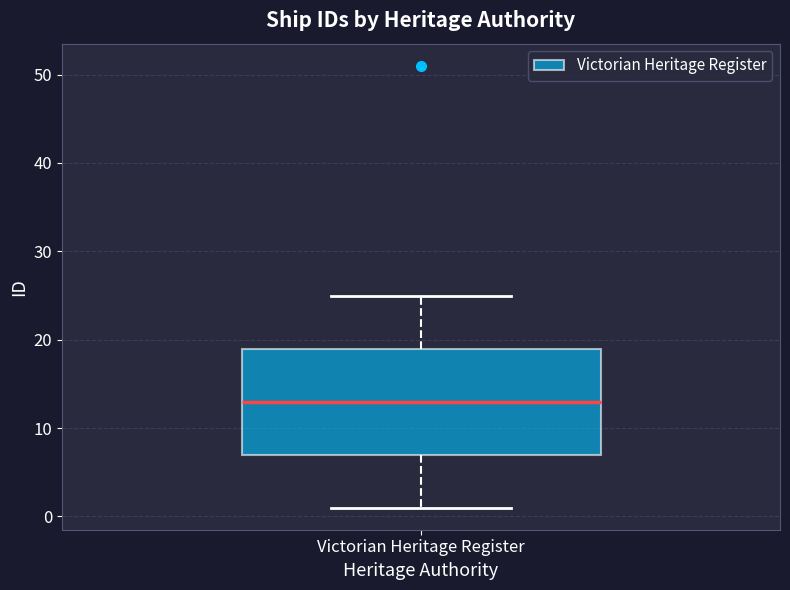

Read this box plot against the y-axis: the position of the median line, the range covered by the box, and the ends of both whiskers. The values are not printed on the chart, so give them approximately, as read against the axis.

median 13, box 7 to 19, whiskers 1 to 25